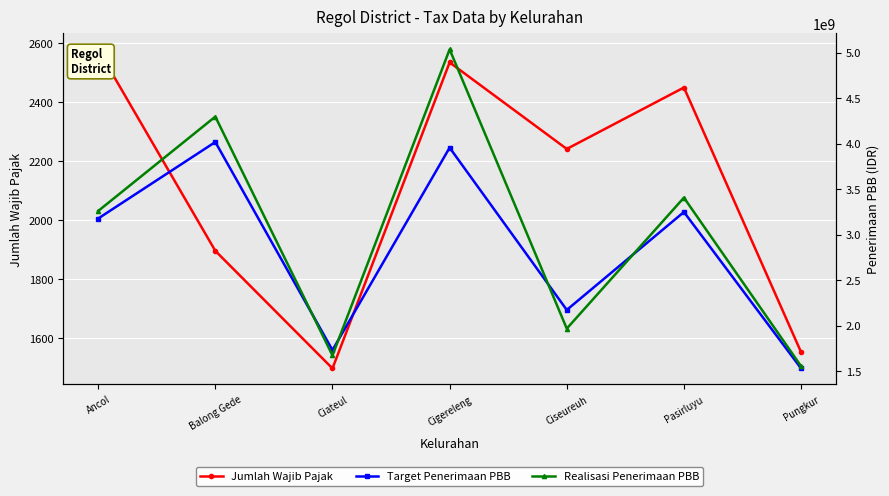

The Target Penerimaan PBB series shows 1732672912 at Ciateul. True or false?

True